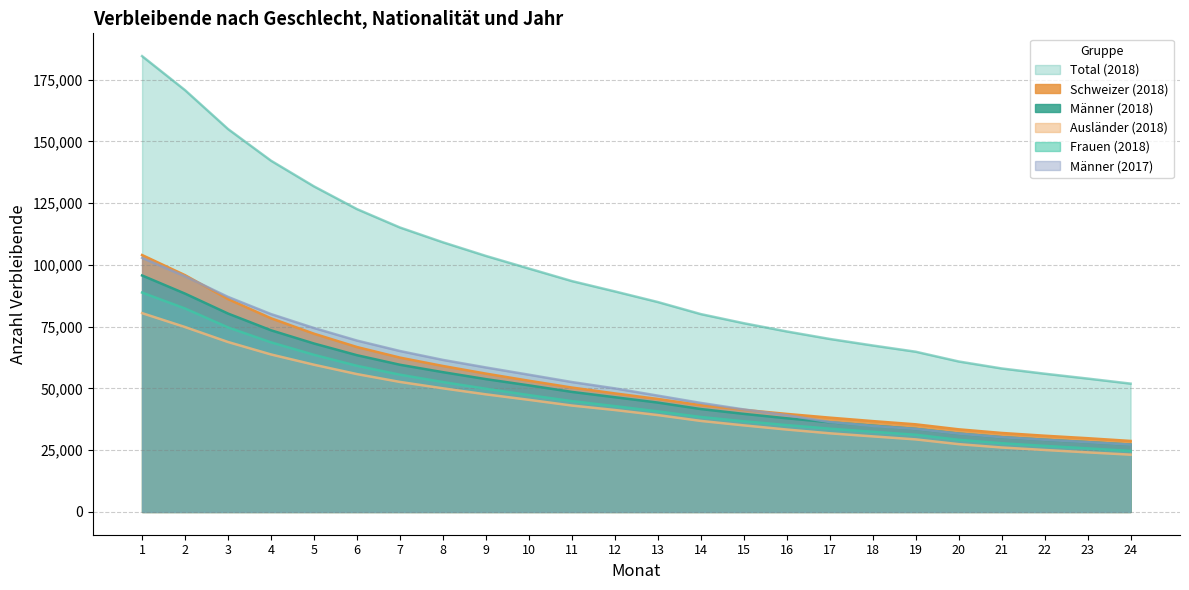

How many data points in Frauen (2018) are above 42845?

11